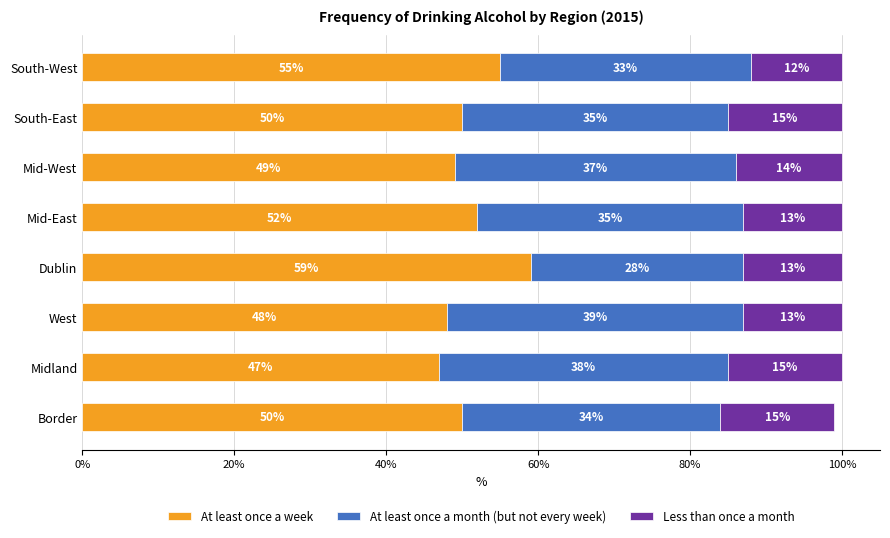

The At least once a week series shows 50 at Border. True or false?

True